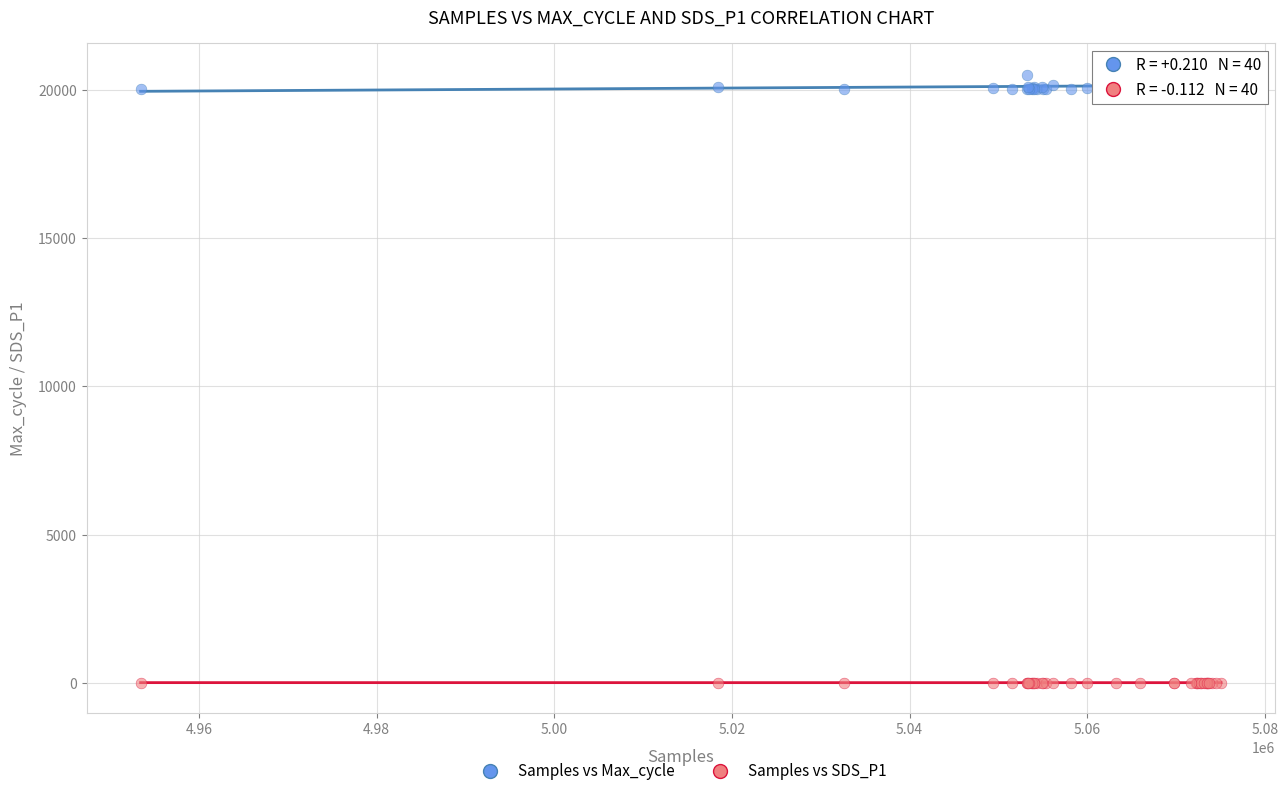

Which series contains the lowest Y value?

Samples vs SDS_P1